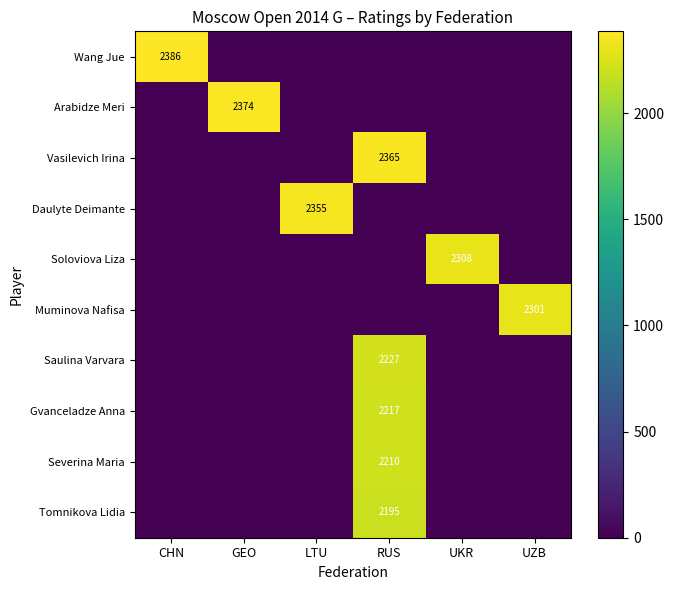

Rank the categories by Vasilevich Irina value from lowest to highest.

CHN, GEO, LTU, UKR, UZB, RUS